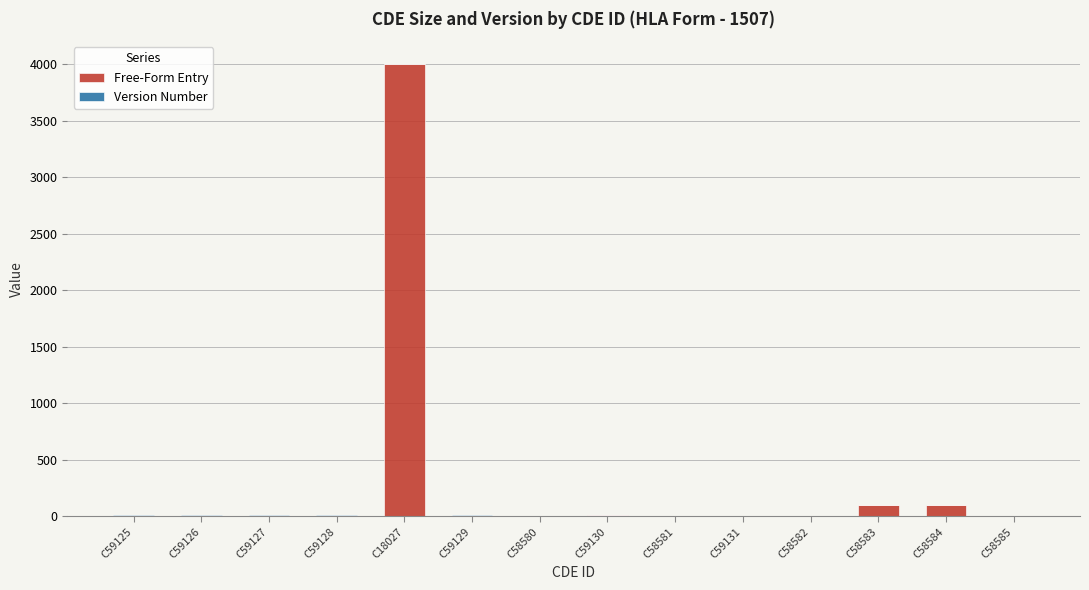

How many distinct data groups are displayed?

2